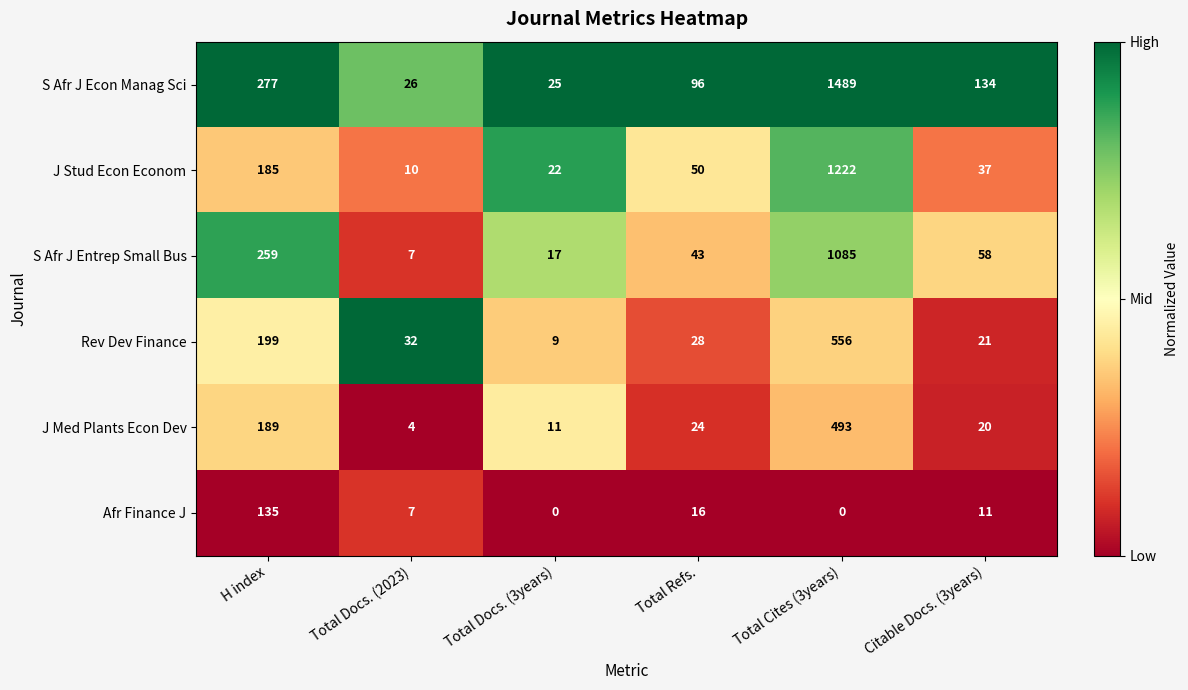

At which label is Afr Finance J closest to 67?

Total Refs.